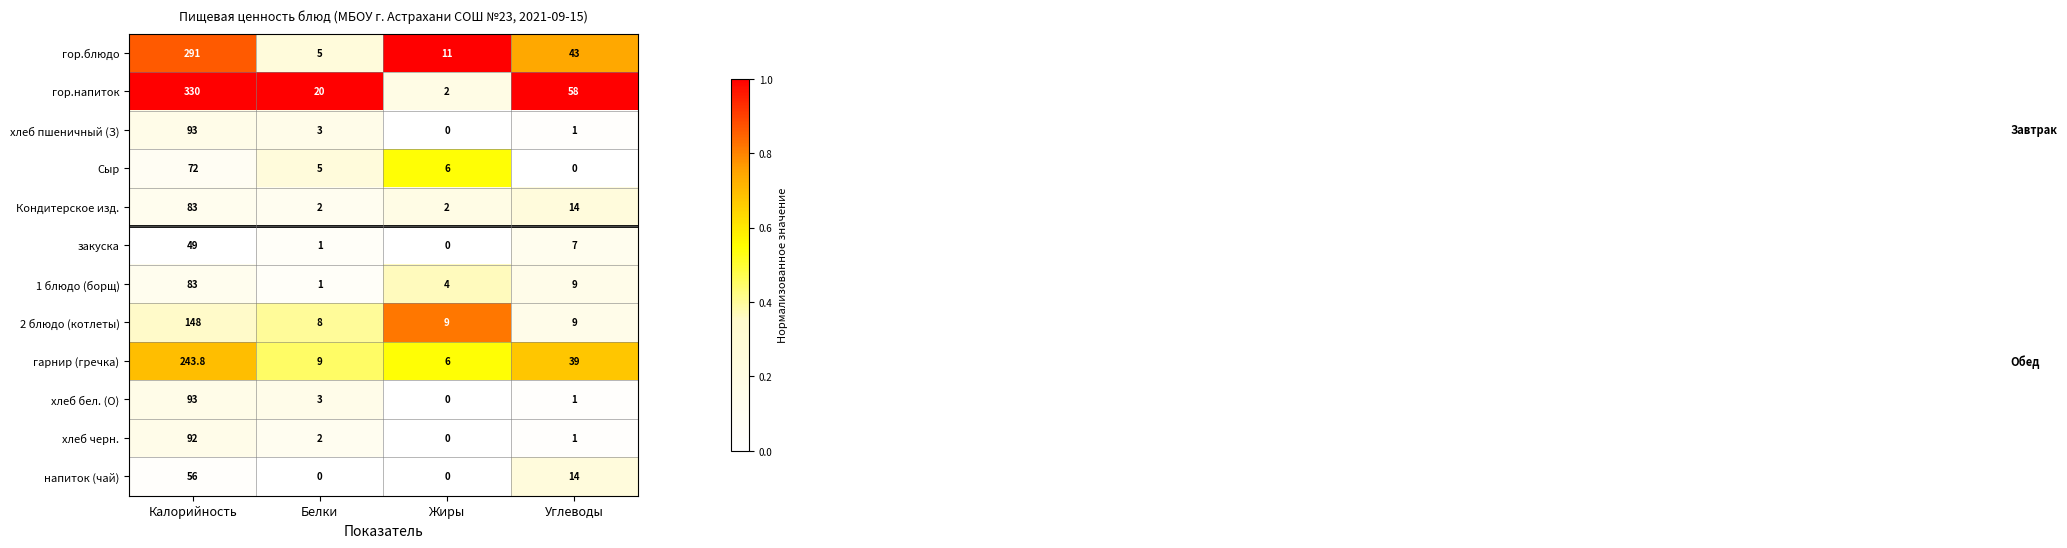

Which series has the largest range (max minus min)?

гор.напиток